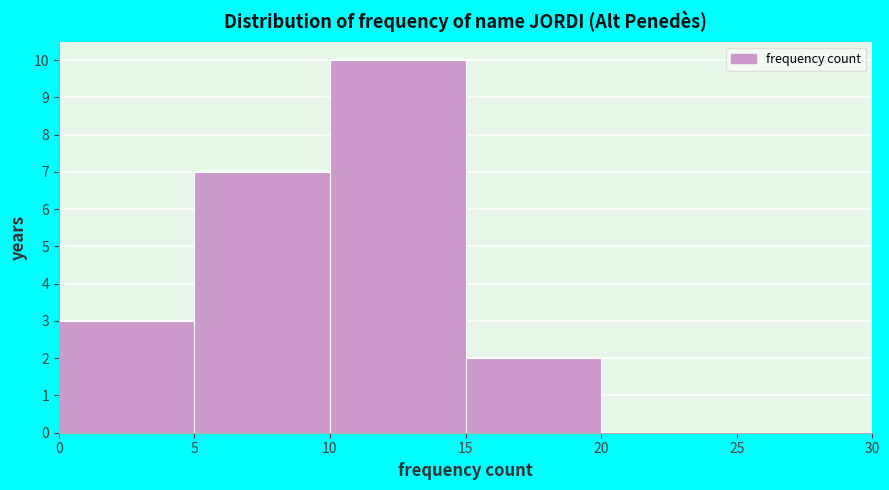

Over which range of the x-axis is the bar tallest?

10 to 15